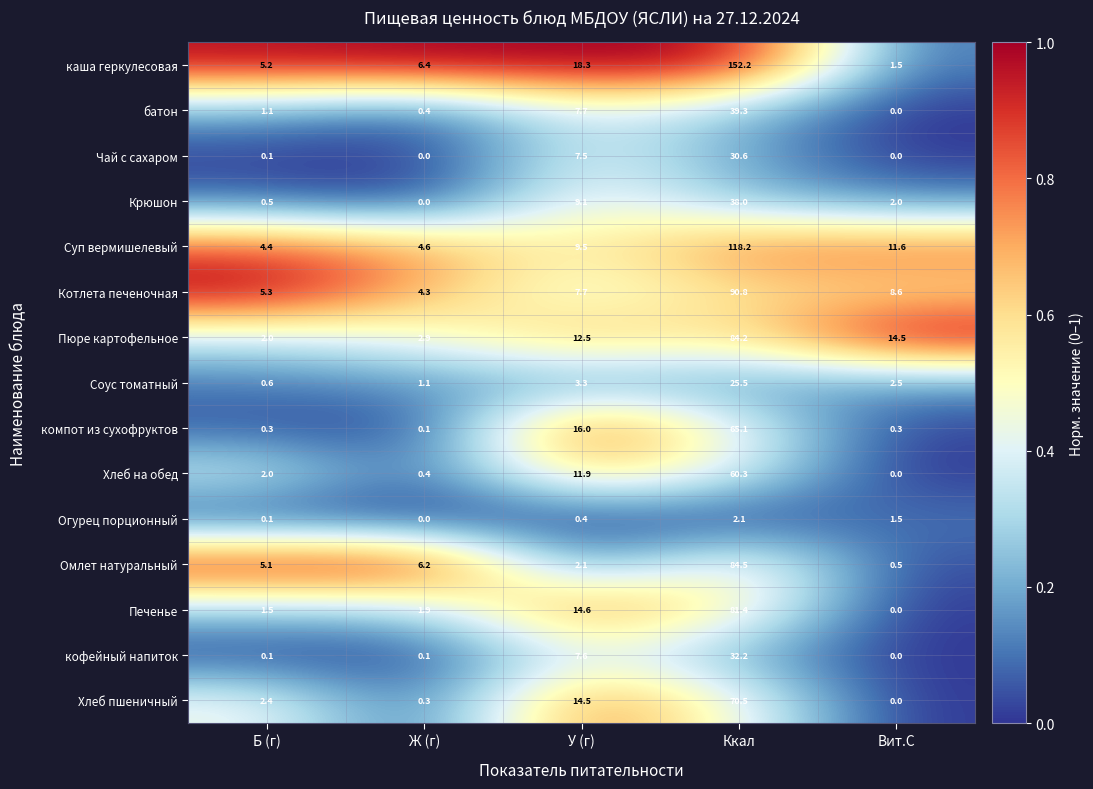

Which series changed the most between Ккал and Вит.С?

каша геркулесовая